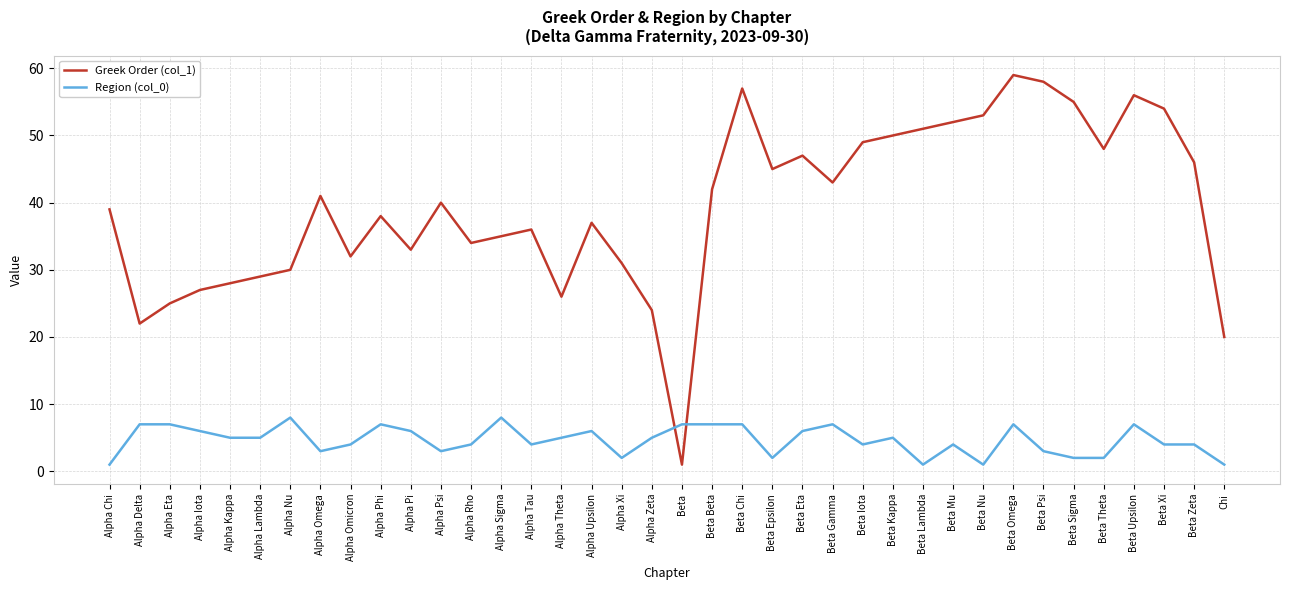

Which series has the widest spread of values?

Greek Order (col_1)